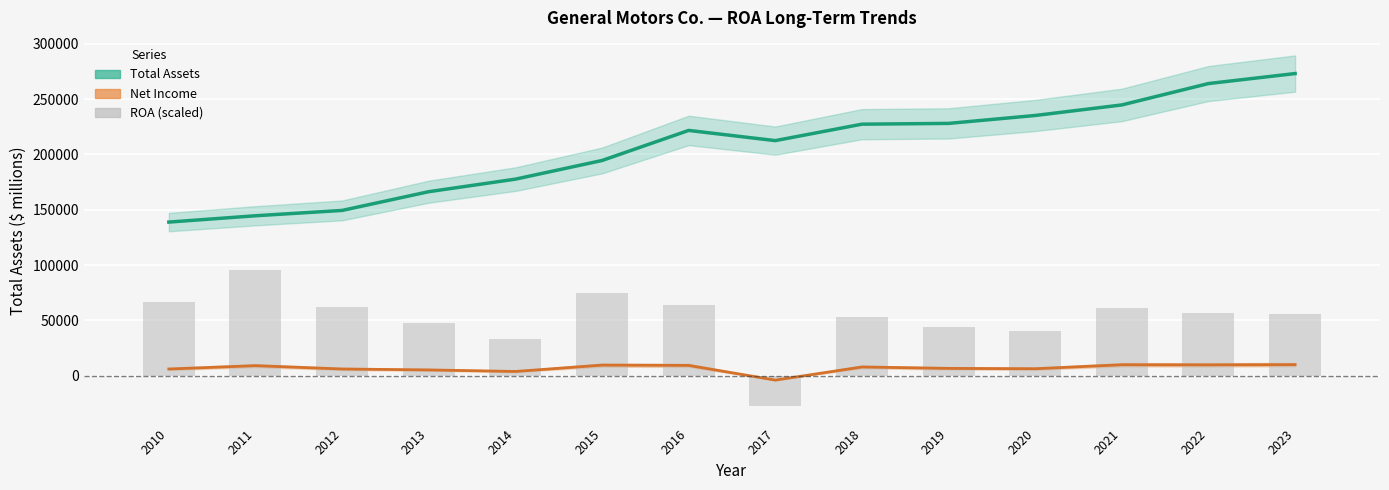

What is the difference between the Total Assets (USD M) values at 2012 and 2015?

45098.0